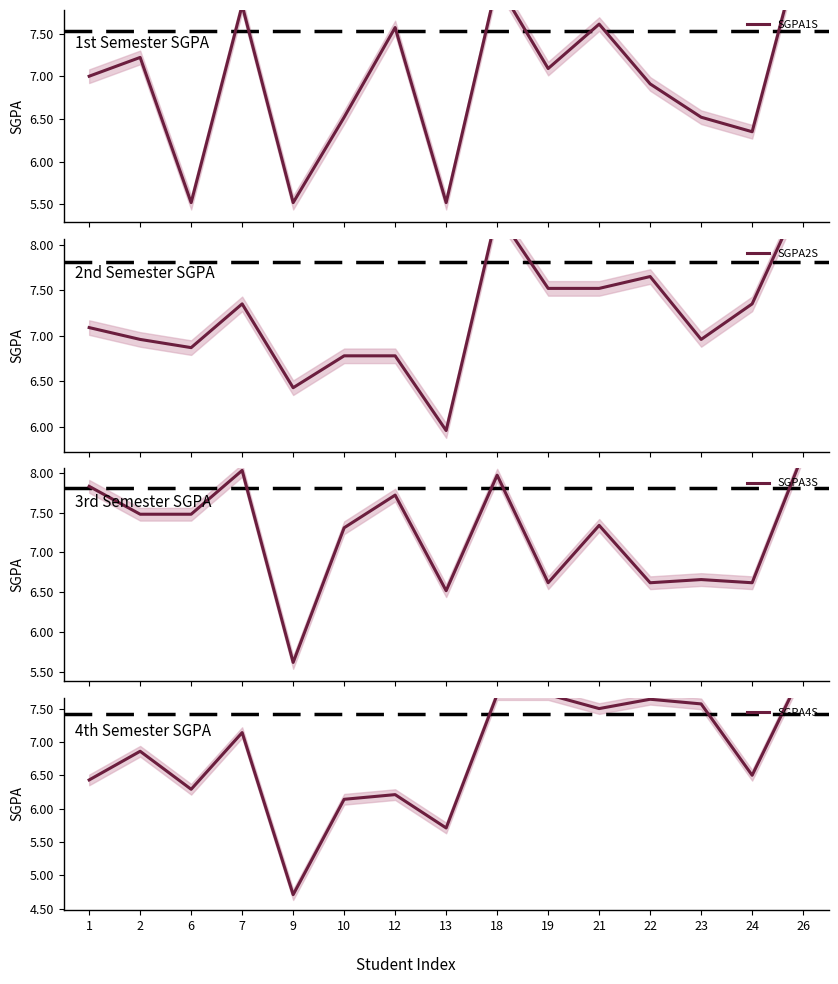

True or false: SGPA3S has a value of 11.5 at 1.

False